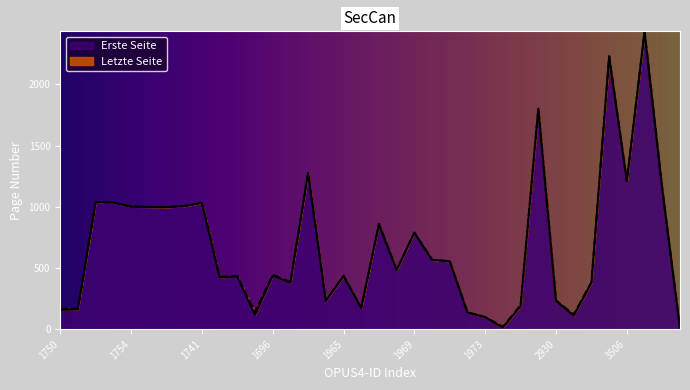

How many distinct data groups are displayed?

2